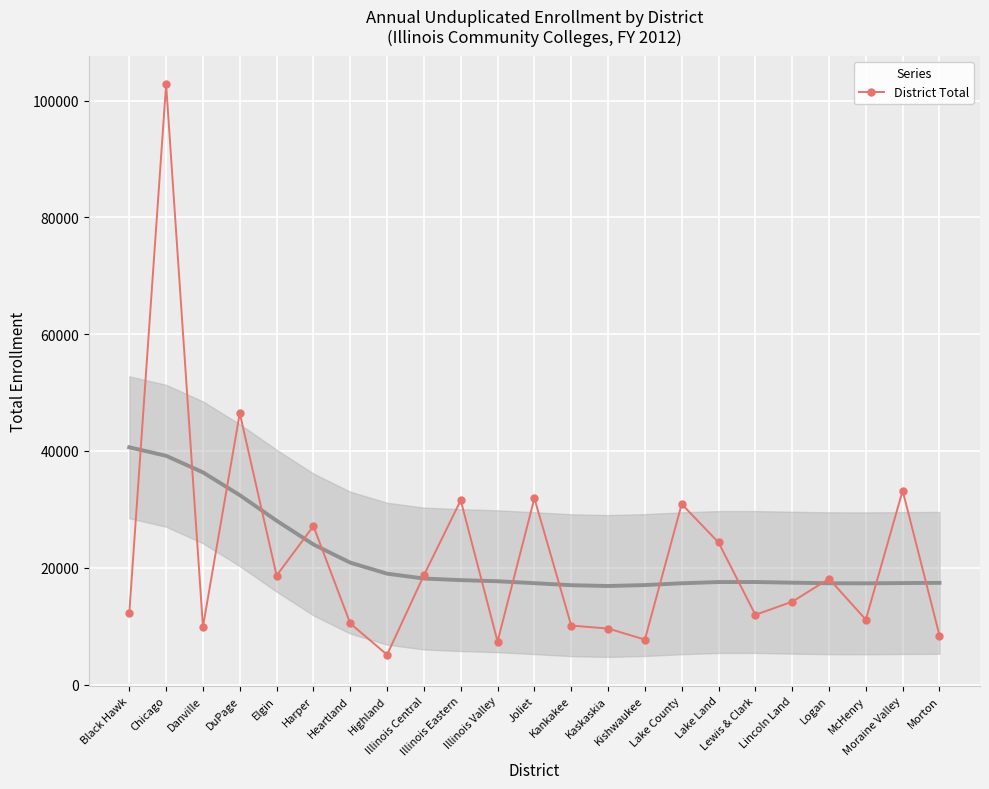

How many interior local valleys (lower than both neighbors) does the data have?

7